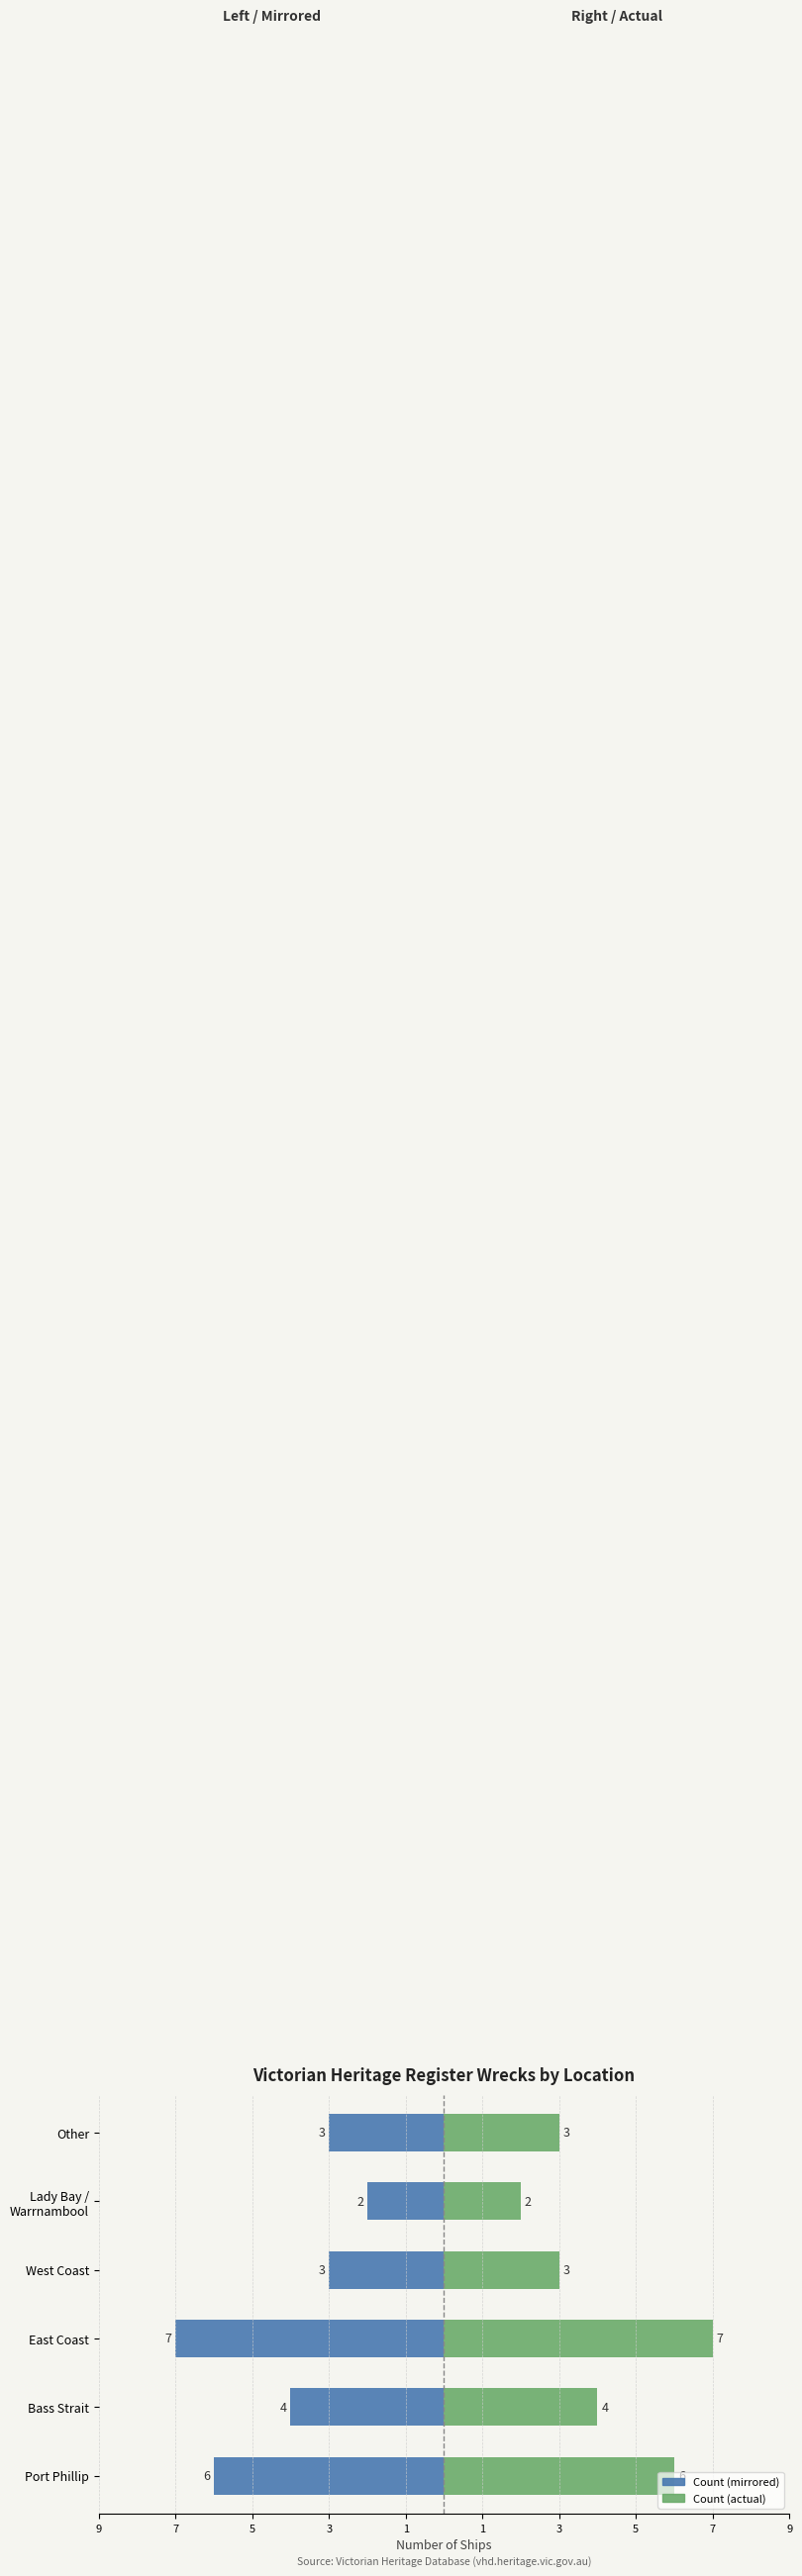

How many bars are there in each group?

2